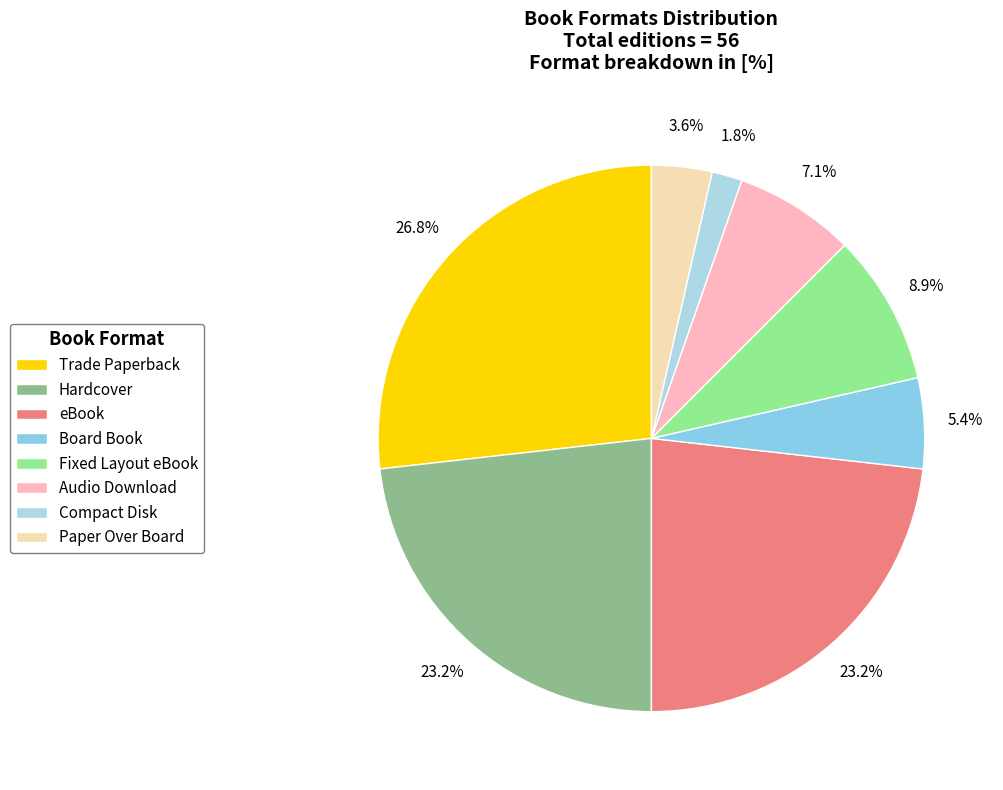

How much of the chart is everything except Compact Disk?

98.2%